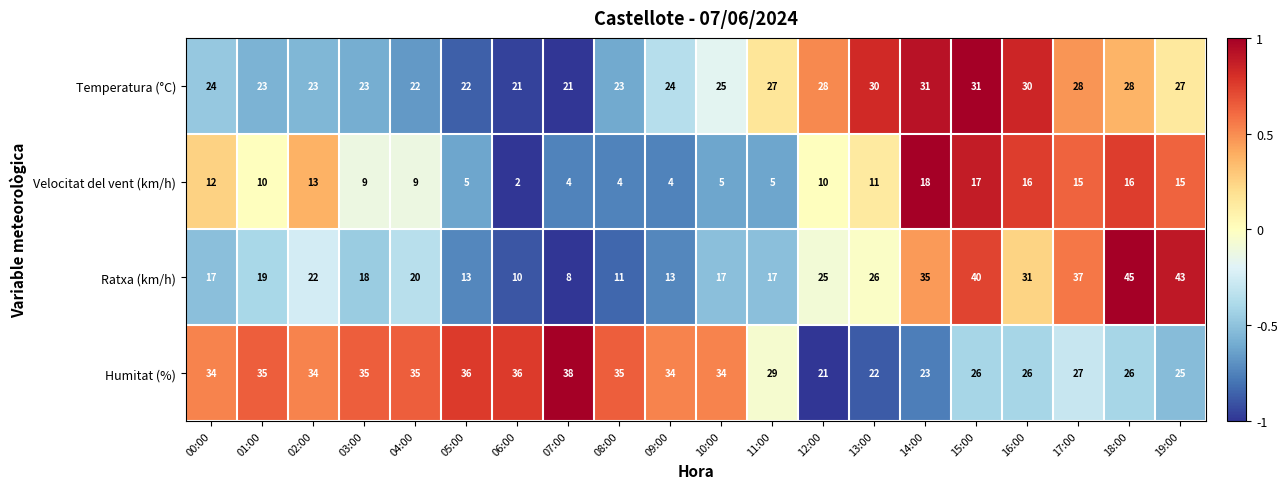

At 16:00, list the series in order from largest to smallest.

Ratxa (km/h), Temperatura (°C), Humitat (%), Velocitat del vent (km/h)